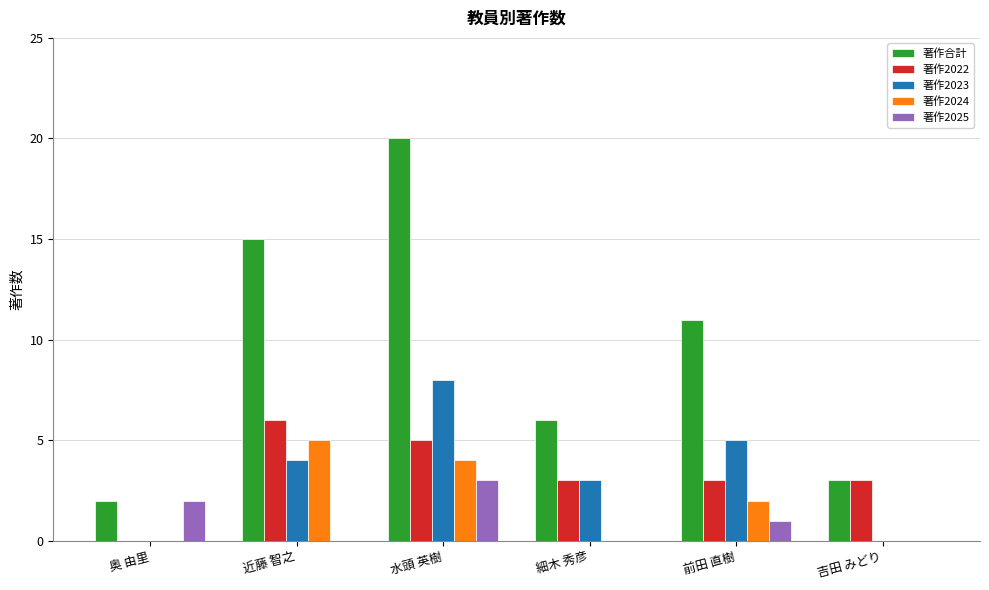

True or false: 著作2022 has a value of 4 at 吉田 みどり.

False